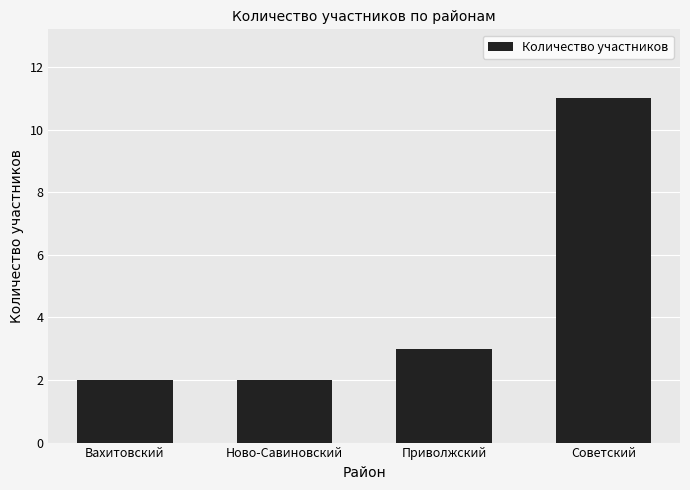

What is the value of the 4th bar from the left?

11